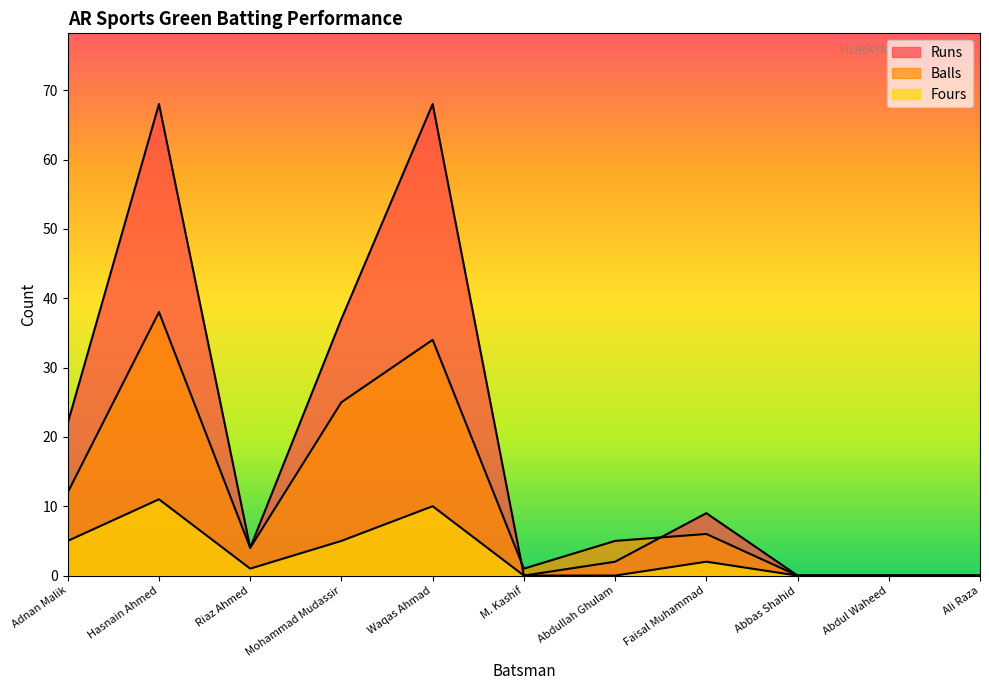

Does the chart have visible grid lines?

No